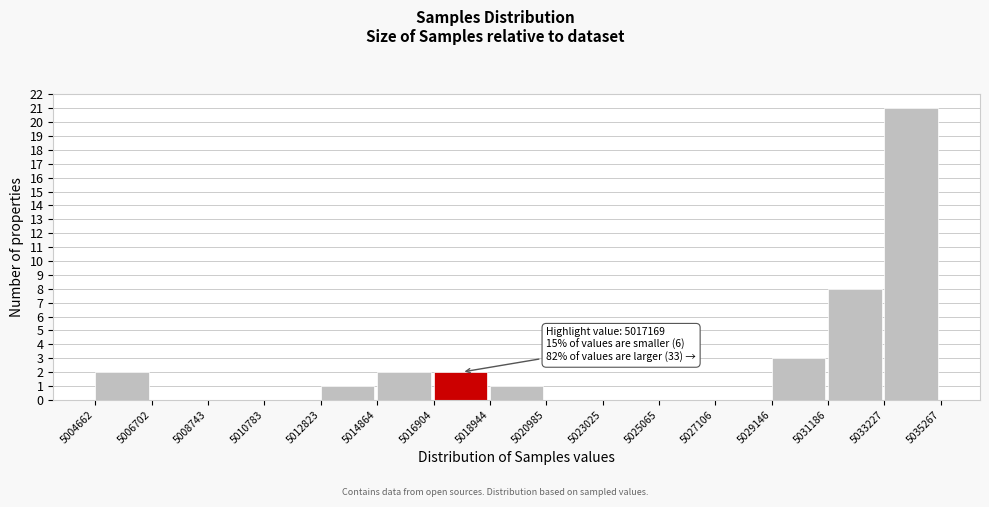

Over which range of the x-axis is the bar tallest?

5033227 to 5035267